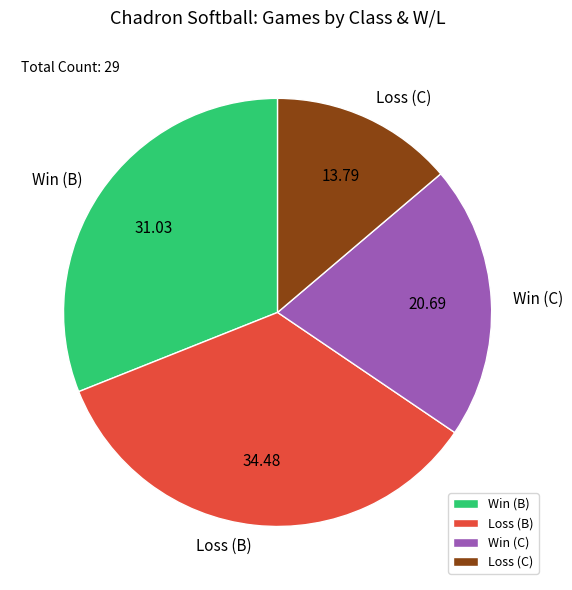

Is there any slice that represents more than half of the pie?

No